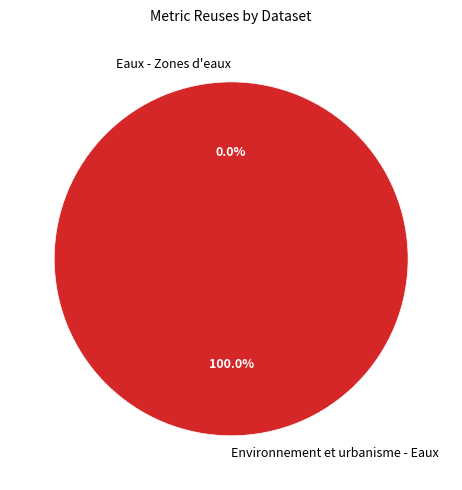

Count the number of slices in the pie.

2